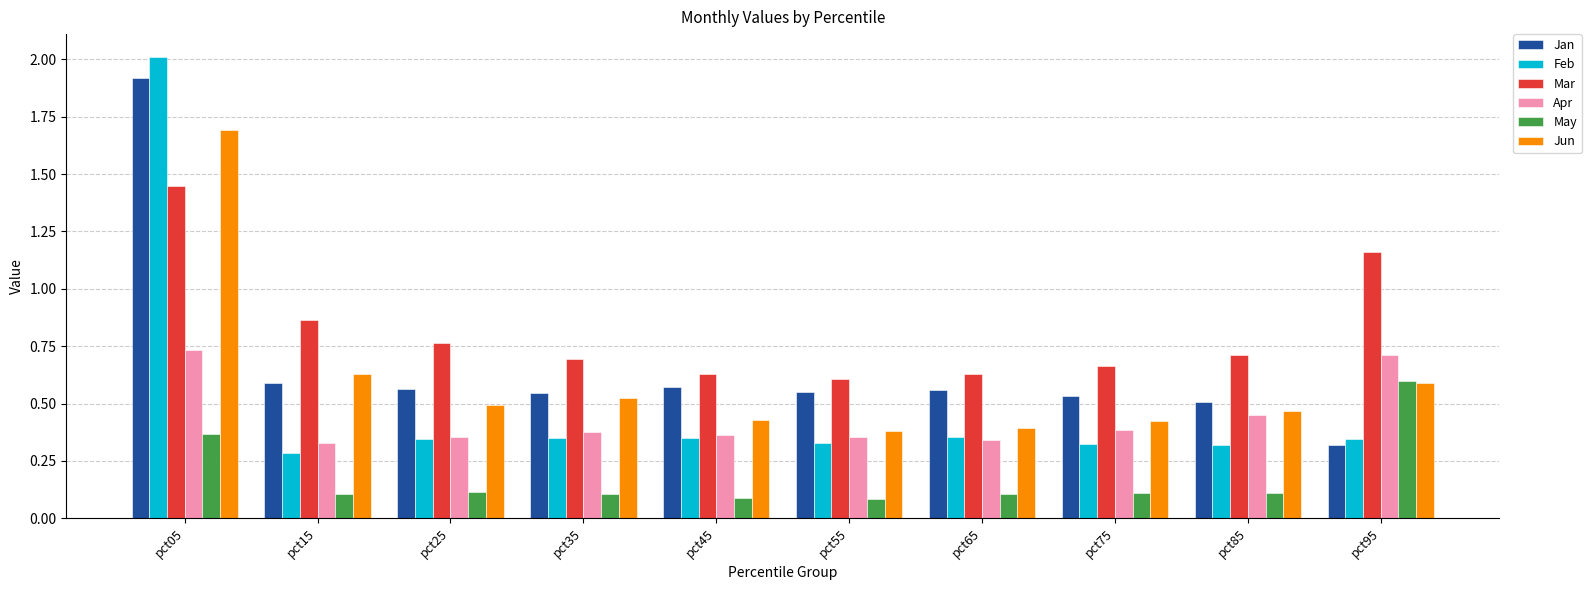

How many groups of bars are there?

10